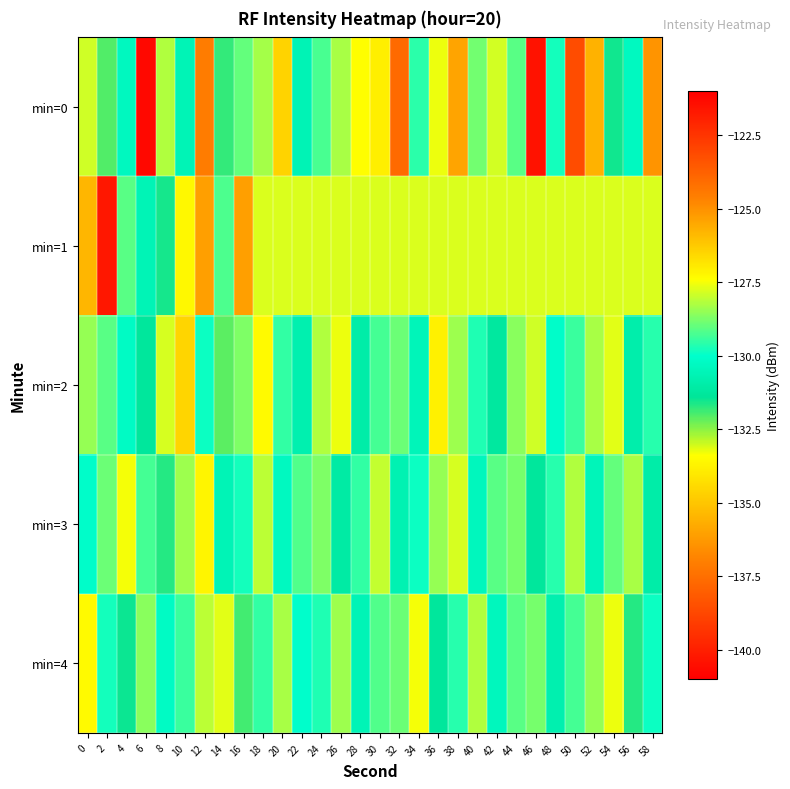

Reading right to left, what are all the values shown in this chart?

min=0: 58=-136.4	56=-130.3	54=-131.5	52=-135.5	50=-123.2	48=-129.8	46=-140.4	44=-129.1	42=-127.9	40=-128.8	38=-125.4	36=-127.6	34=-129.6	32=-137.6	30=-127.1	28=-127.4	26=-128.3	24=-129.3	22=-130.6	20=-126.5	18=-128.3	16=-129.0	14=-131.8	12=-124.5	10=-130.6	8=-128.2	6=-140.7	4=-130.4	2=-132.0	0=-127.9
min=1: 58=-127.8	56=-127.8	54=-127.8	52=-127.8	50=-127.8	48=-127.8	46=-127.8	44=-127.8	42=-127.8	40=-127.8	38=-127.8	36=-127.8	34=-127.8	32=-127.8	30=-127.8	28=-127.8	26=-127.8	24=-127.8	22=-127.8	20=-127.8	18=-127.8	16=-125.3	14=-129.2	12=-125.3	10=-127.3	8=-131.6	6=-130.6	4=-129.1	2=-121.7	0=-125.8
min=2: 58=-129.6	56=-130.9	54=-127.7	52=-128.3	50=-129.4	48=-130.1	46=-127.9	44=-128.6	42=-131.2	40=-129.7	38=-128.4	36=-127.1	34=-130.5	32=-128.9	30=-129.3	28=-131.0	26=-127.6	24=-128.2	22=-130.8	20=-129.5	18=-127.3	16=-128.7	14=-132.1	12=-129.9	10=-126.5	8=-127.8	6=-131.3	4=-130.2	2=-129.1	0=-128.5
min=3: 58=-131.0	56=-128.3	54=-129.0	52=-130.5	50=-128.2	48=-129.6	46=-131.3	44=-128.8	42=-129.1	40=-130.4	38=-127.8	36=-128.5	34=-129.9	32=-130.7	30=-128.0	28=-129.5	26=-131.1	24=-128.7	22=-129.2	20=-130.3	18=-128.1	16=-129.8	14=-130.6	12=-127.2	10=-128.4	8=-131.7	6=-129.3	4=-127.5	2=-128.9	0=-130.1
min=4: 58=-129.9	56=-131.7	54=-127.6	52=-128.5	50=-129.3	48=-130.8	46=-128.8	44=-129.1	42=-130.4	40=-128.2	38=-129.6	36=-131.3	34=-127.5	32=-128.9	30=-129.2	28=-130.6	26=-128.4	24=-129.7	22=-130.0	20=-128.3	18=-129.5	16=-131.9	14=-127.7	12=-128.1	10=-129.4	8=-130.2	6=-128.6	4=-131.5	2=-129.8	0=-127.3